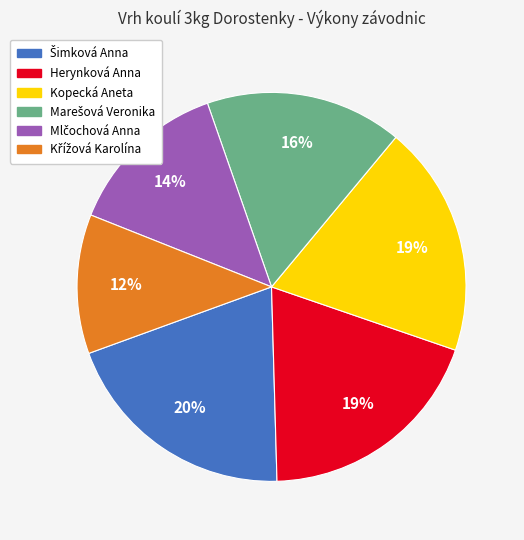

True or false: Kopecká Aneta accounts for 19% of the total.

True